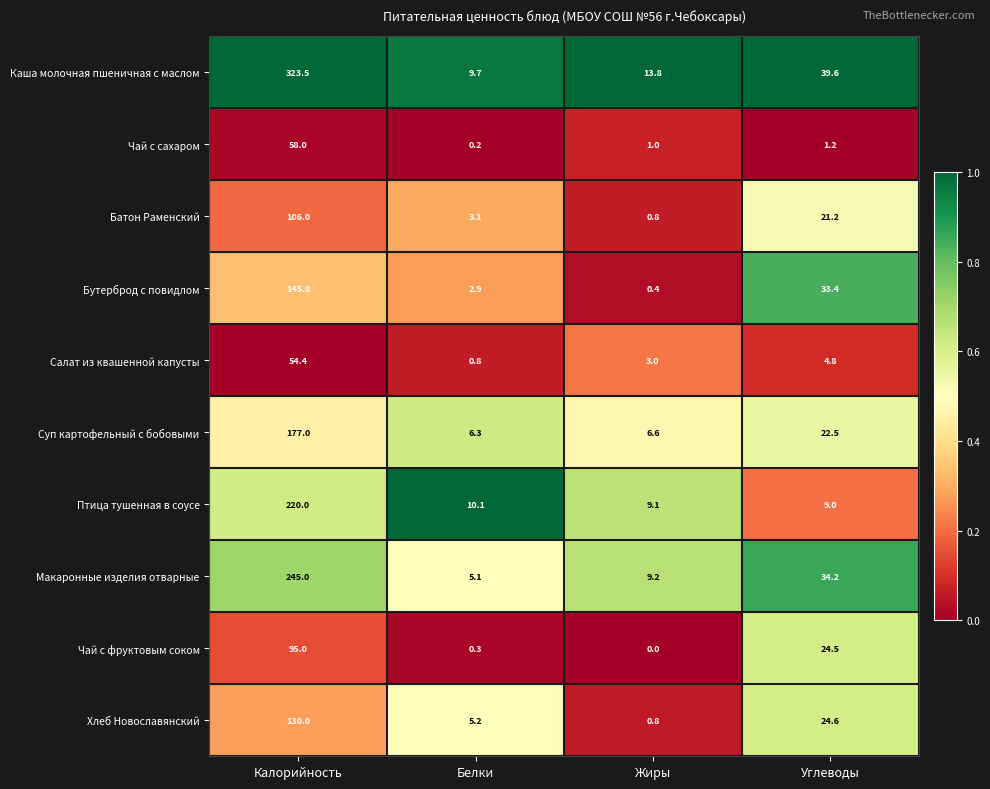

Which series has the largest total across all categories?

Каша молочная пшеничная с маслом